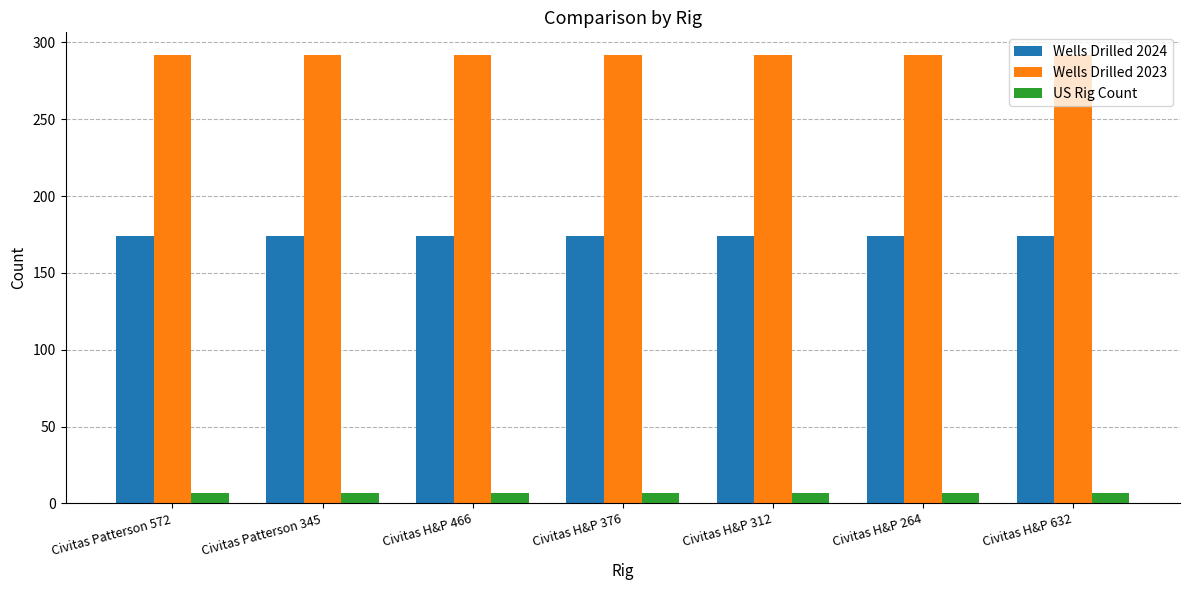

What is the label of the 4th bar from the left?

Civitas H&P 376